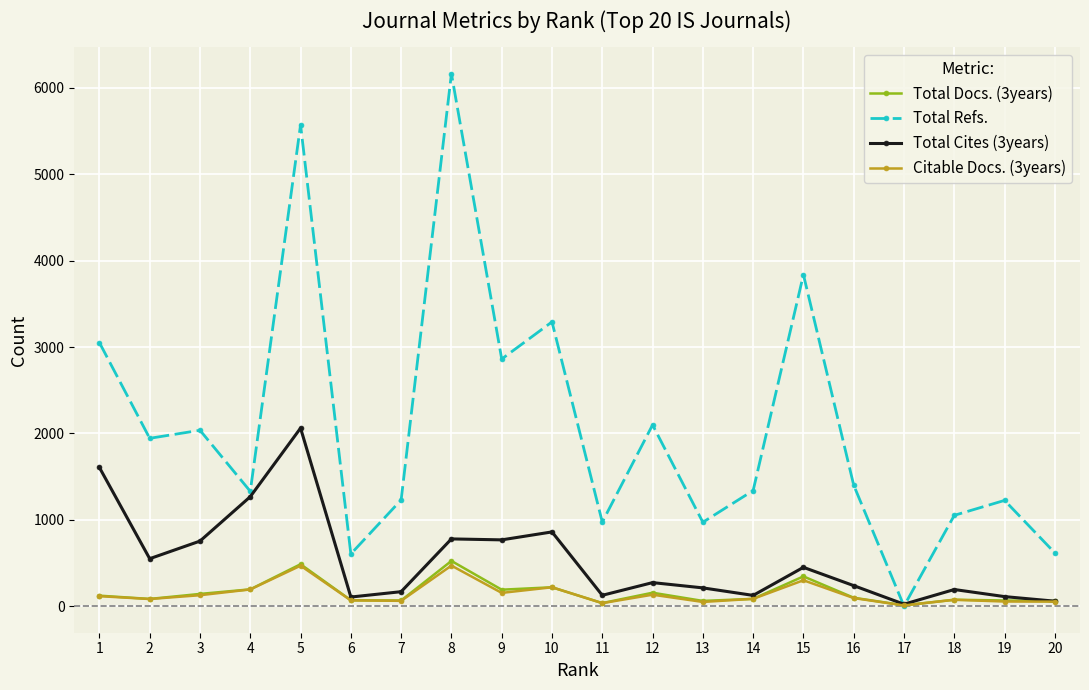

The value of Total Cites (3years) at 2 is 211. True or false?

False